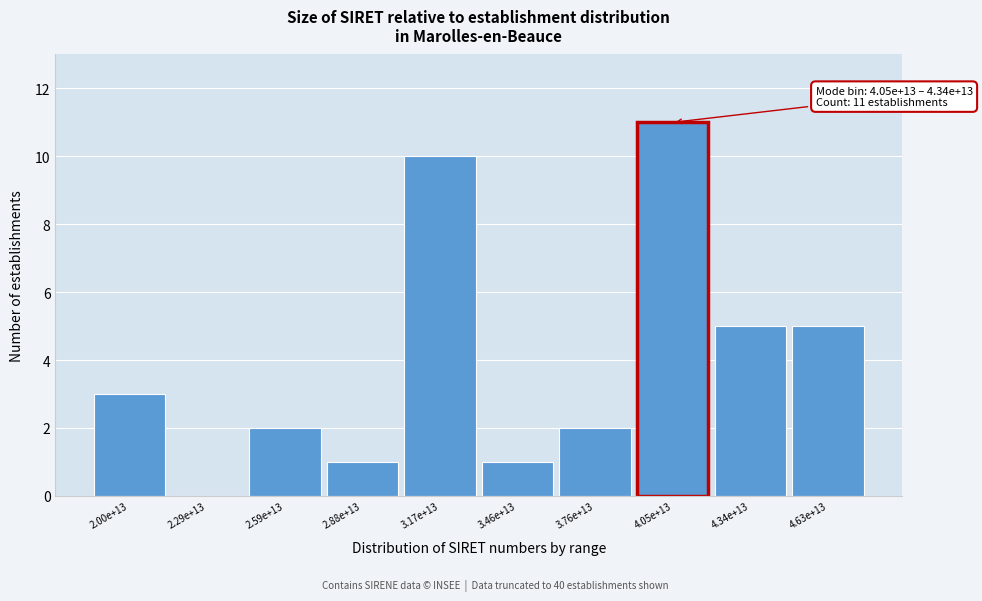

Reading left to right, extract all data points from this chart.

2.00e+13=3	2.29e+13=0	2.59e+13=2	2.88e+13=1	3.17e+13=10	3.46e+13=1	3.76e+13=2	4.05e+13=11	4.34e+13=5	4.63e+13=5